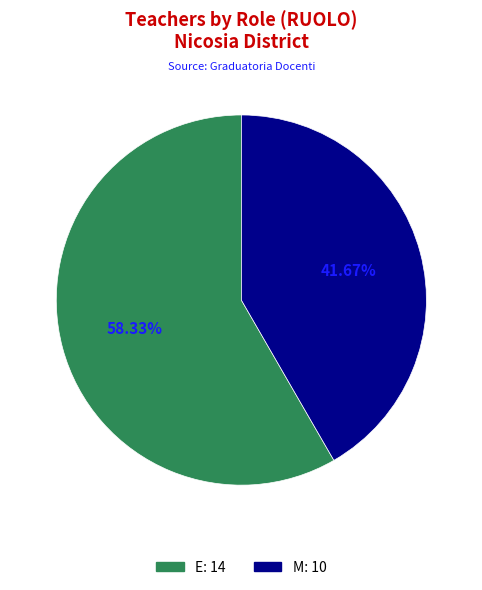

Rank the categories by value from lowest to highest.

M, E